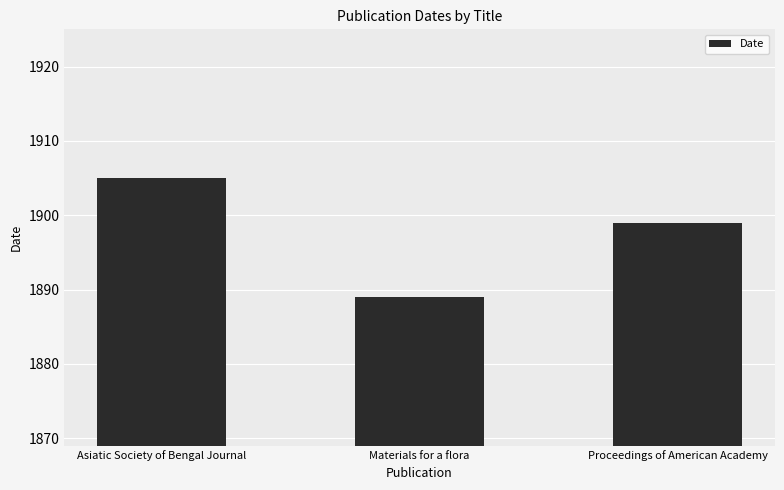

What is the ratio of the value at Proceedings of American Academy to the value at Asiatic Society of Bengal Journal?

1.0